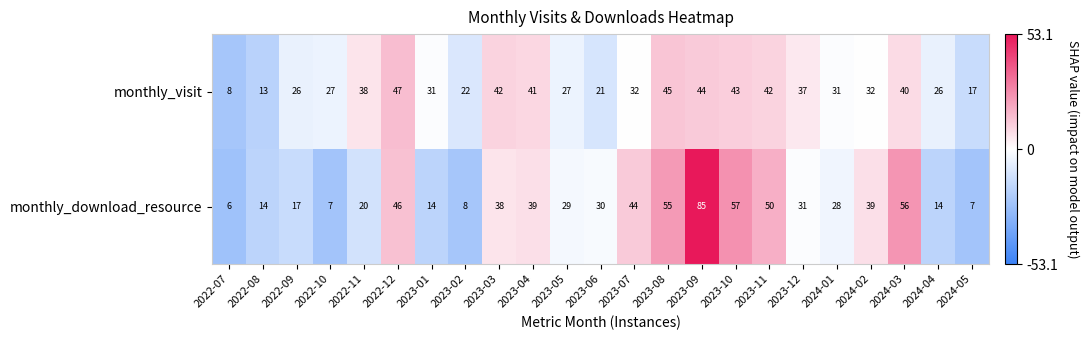

Which category has the lowest value in the monthly_visit series?

2022-07